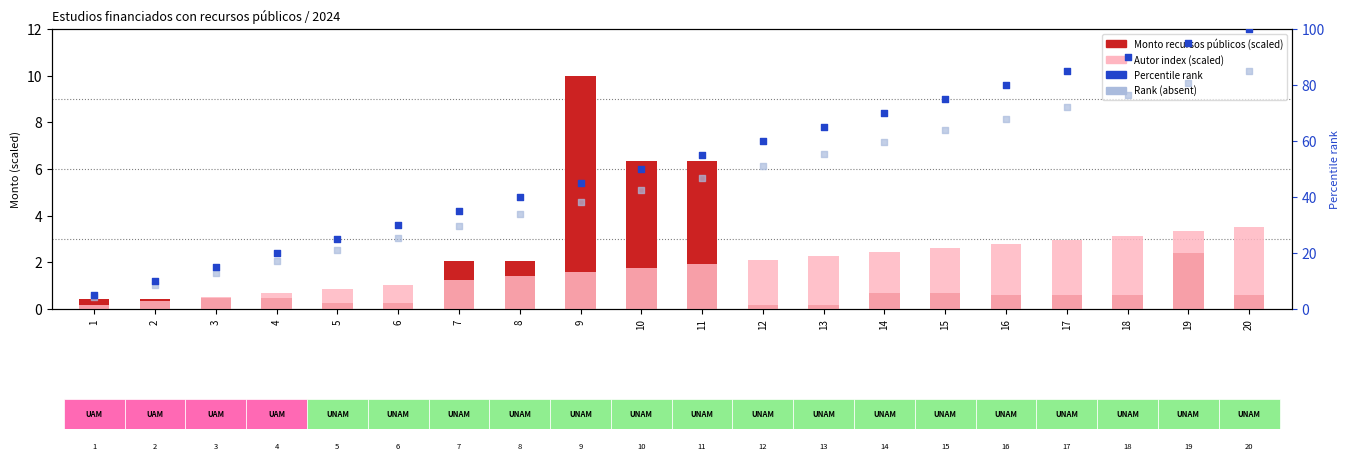

At how many categories does at least one series exceed 75?

5